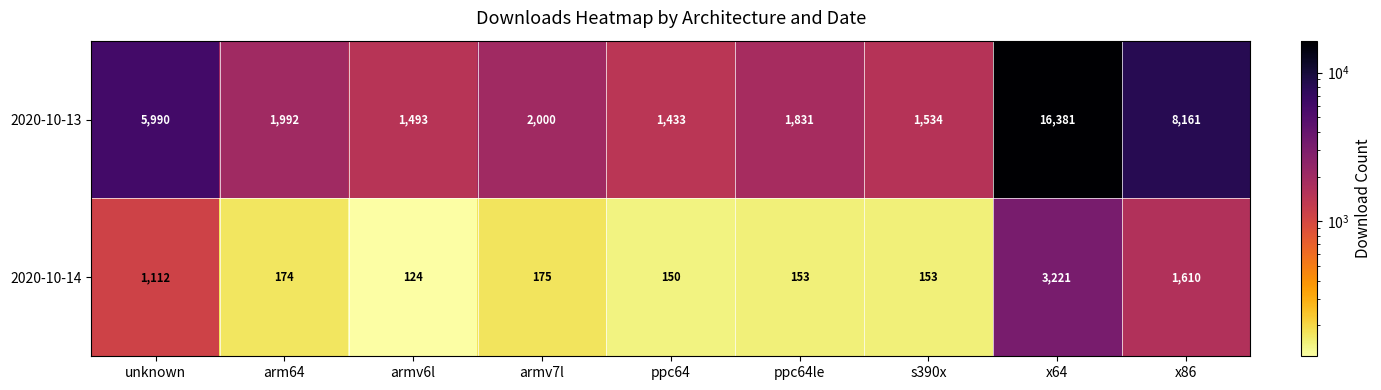

Reading left to right, what are all the values shown in this chart?

2020-10-13: unknown=5990	arm64=1992	armv6l=1493	armv7l=2000	ppc64=1433	ppc64le=1831	s390x=1534	x64=16381	x86=8161
2020-10-14: unknown=1112	arm64=174	armv6l=124	armv7l=175	ppc64=150	ppc64le=153	s390x=153	x64=3221	x86=1610